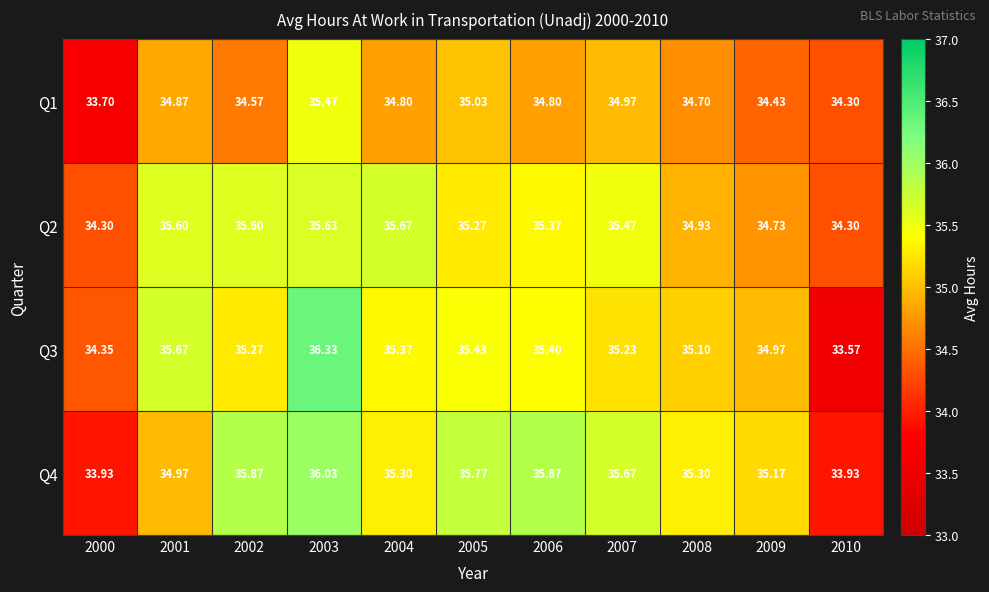

Is the value of Q3 at 2009 greater than the value of Q1 at 2009?

Yes